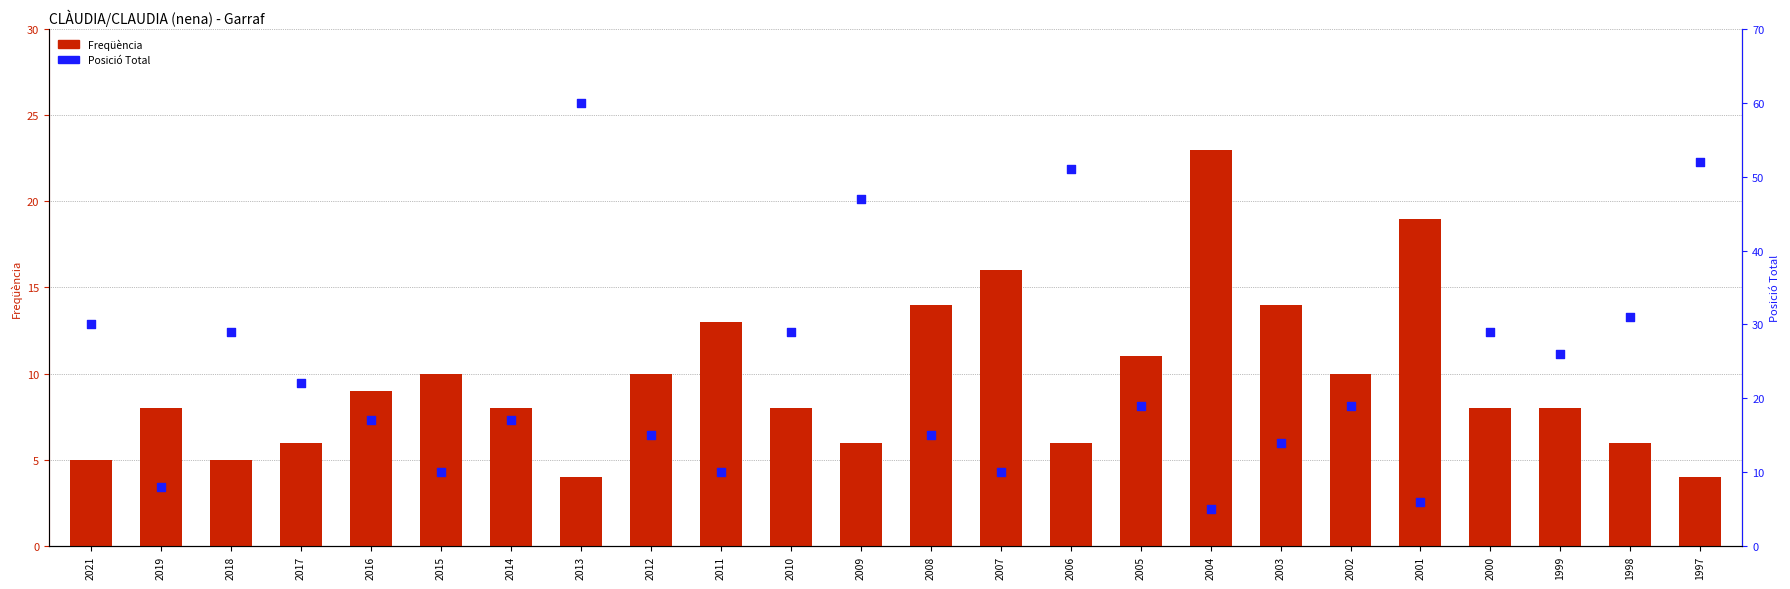

At how many categories does at least one series exceed 49?

3